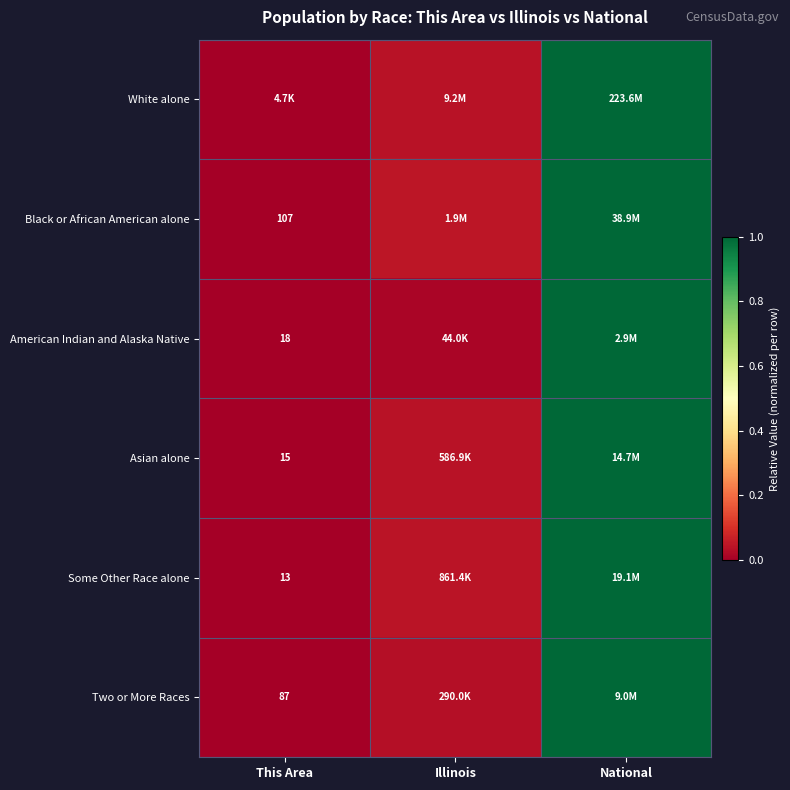

Between Illinois and National, which is larger?

National